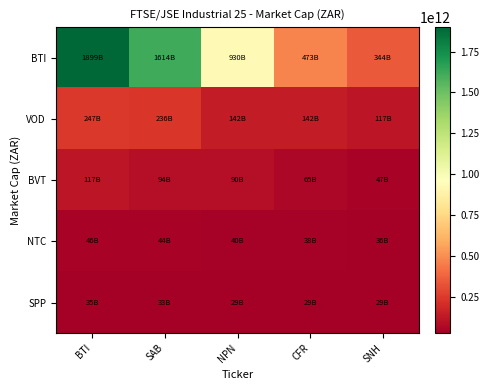

At which category is the sum across all series the highest?

BTI